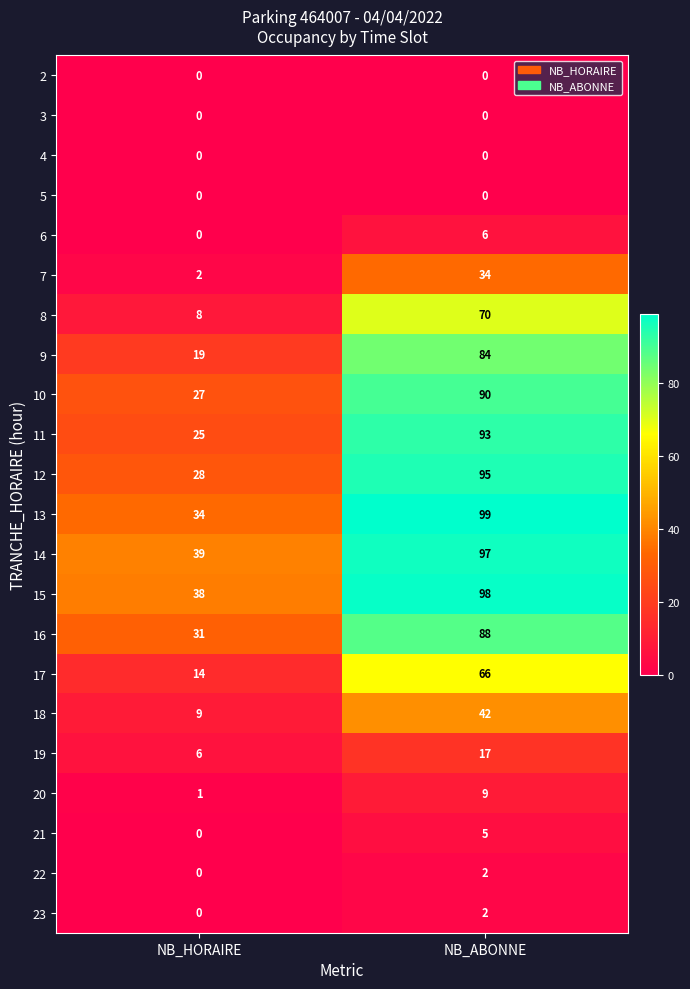

Count the number of data series in this chart.

22